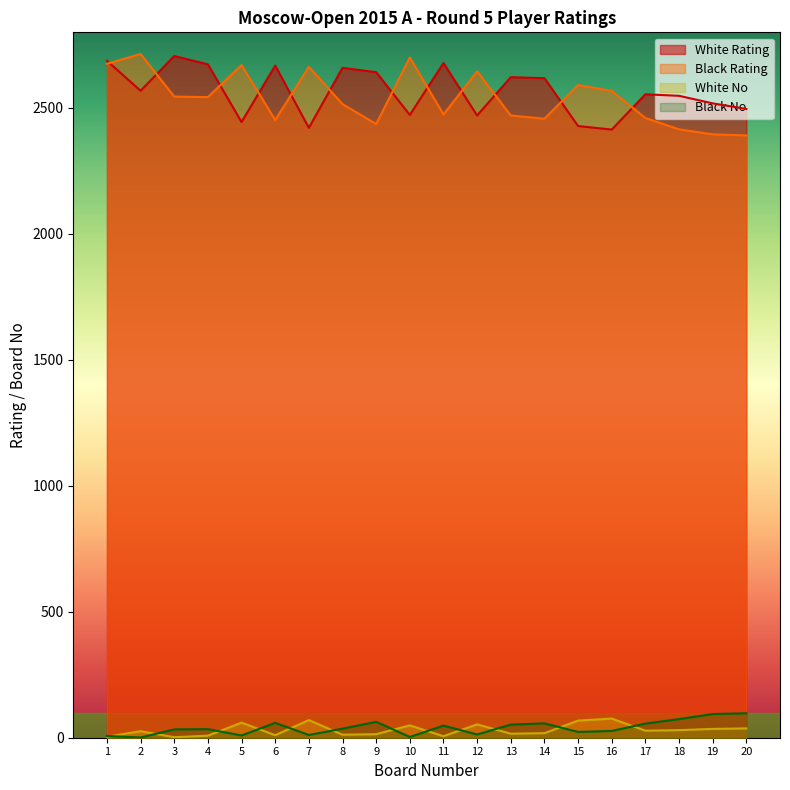

Rank the series by their maximum value, from highest to lowest.

Black Rating, White Rating, Black No, White No